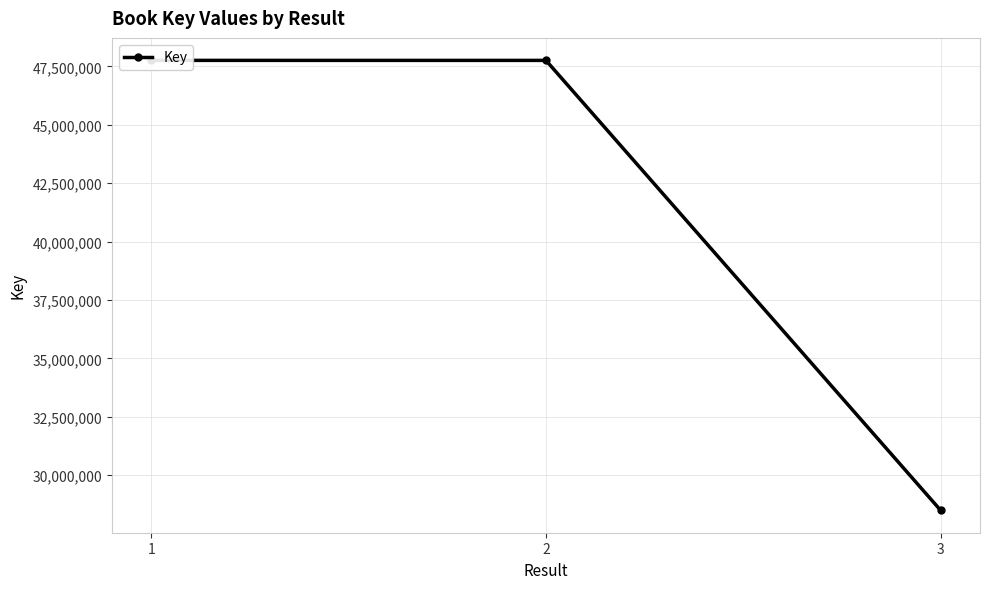

What is the sum of all values?

124015935